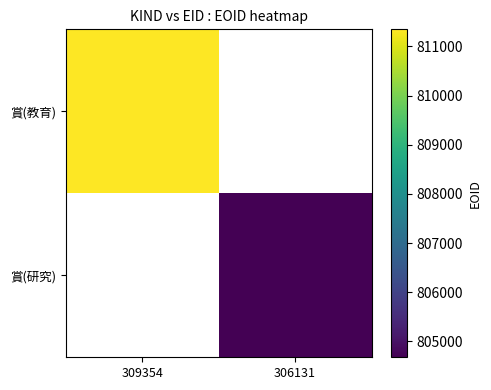

Rank the series by their average value, from lowest to highest.

賞(教育), 賞(研究)